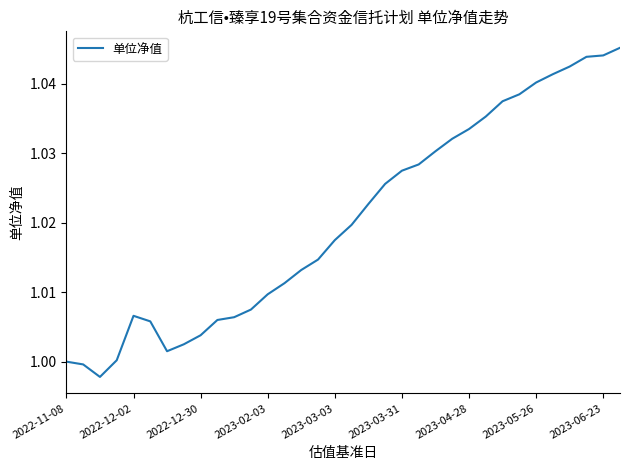

Is this an area chart (filled region under the line)?

No